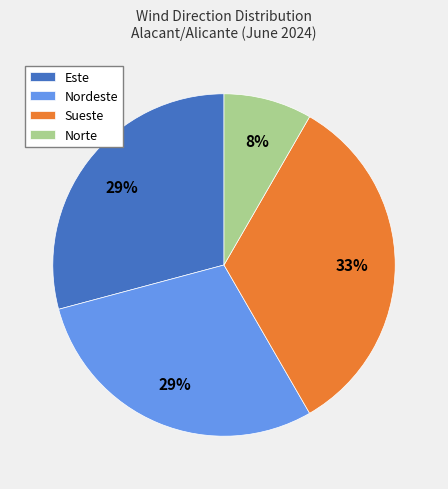

Combined, do Sueste and Este account for over 50%?

Yes